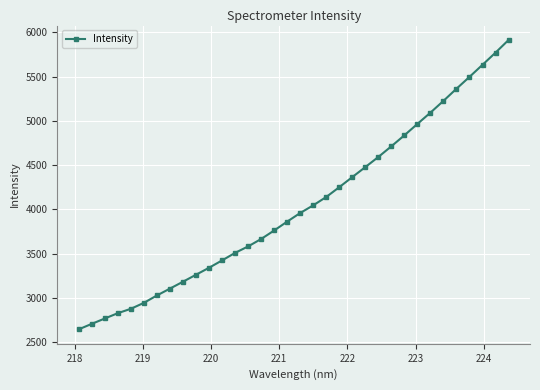

What is the average value?

4038.8